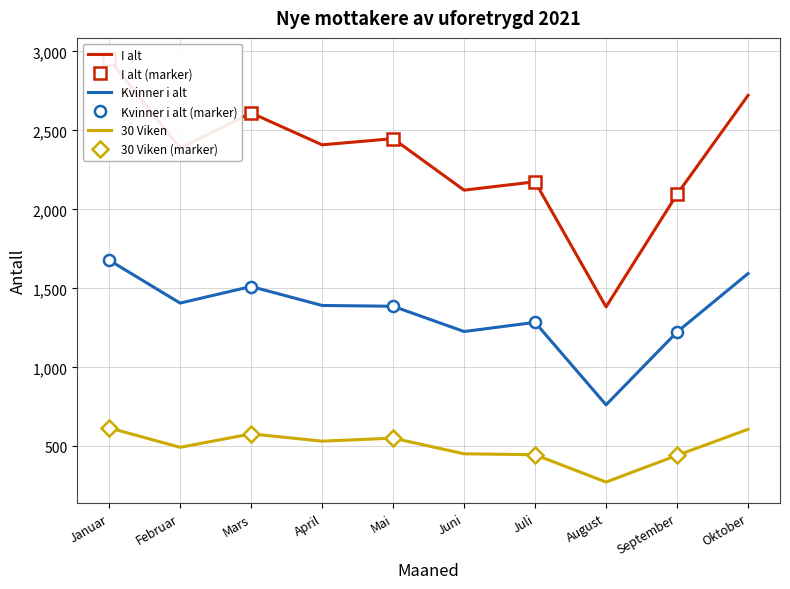

At which label is Kvinner i alt closest to 1221?

September